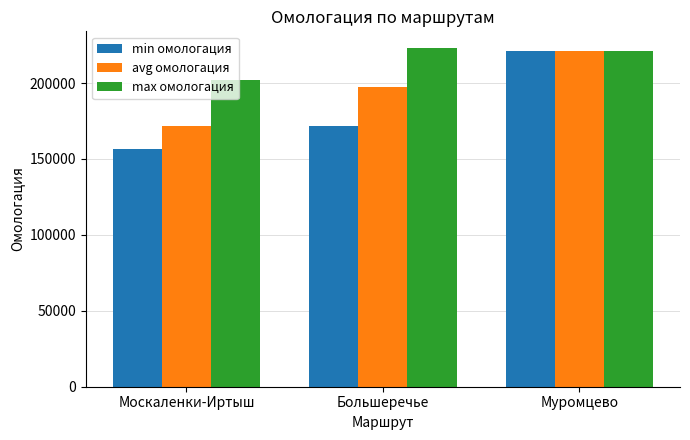

What is the value of the avg омологация bar at the 2nd from the left?

197395.4